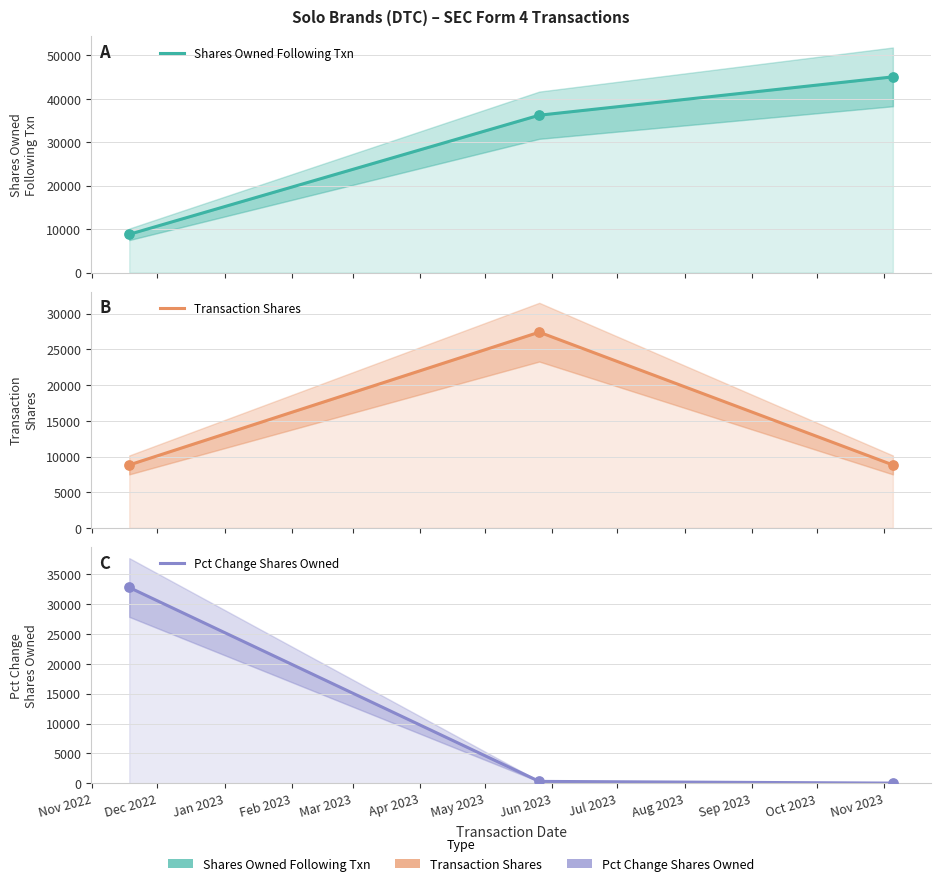

What is the total value across all series at Jan 2023?

53908